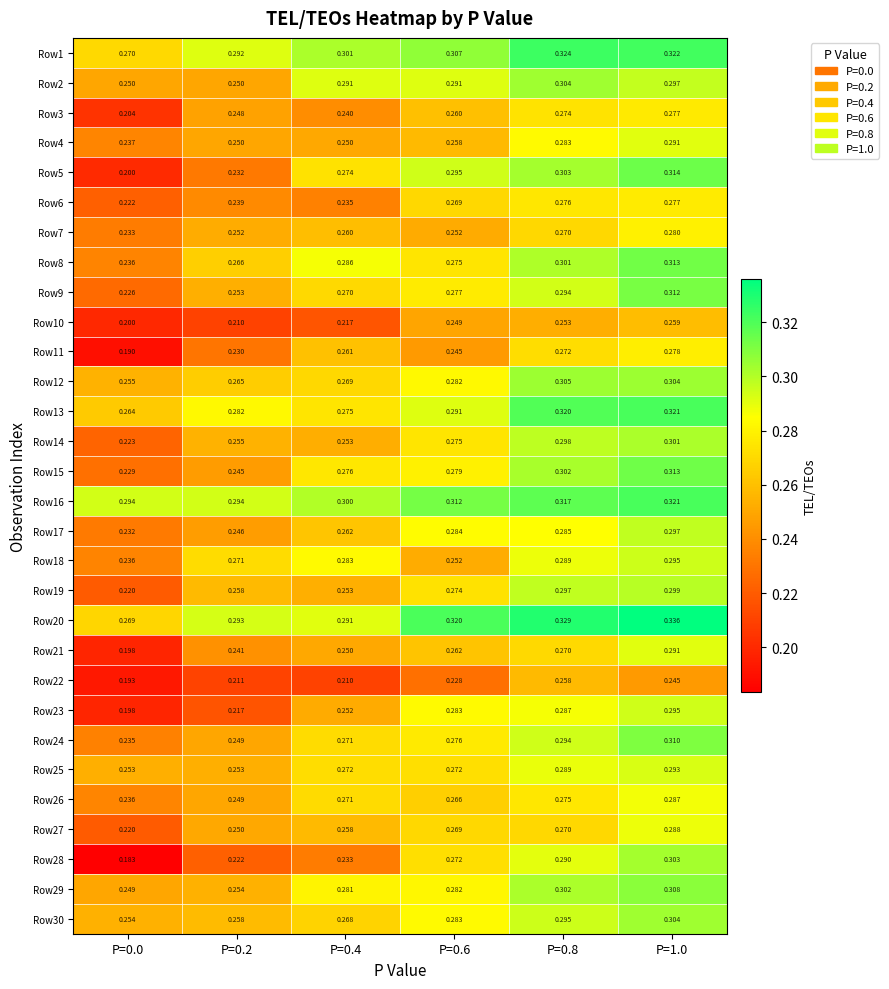

Is the value of Row14 at P=0.6 greater than the value of Row16 at P=0.0?

No